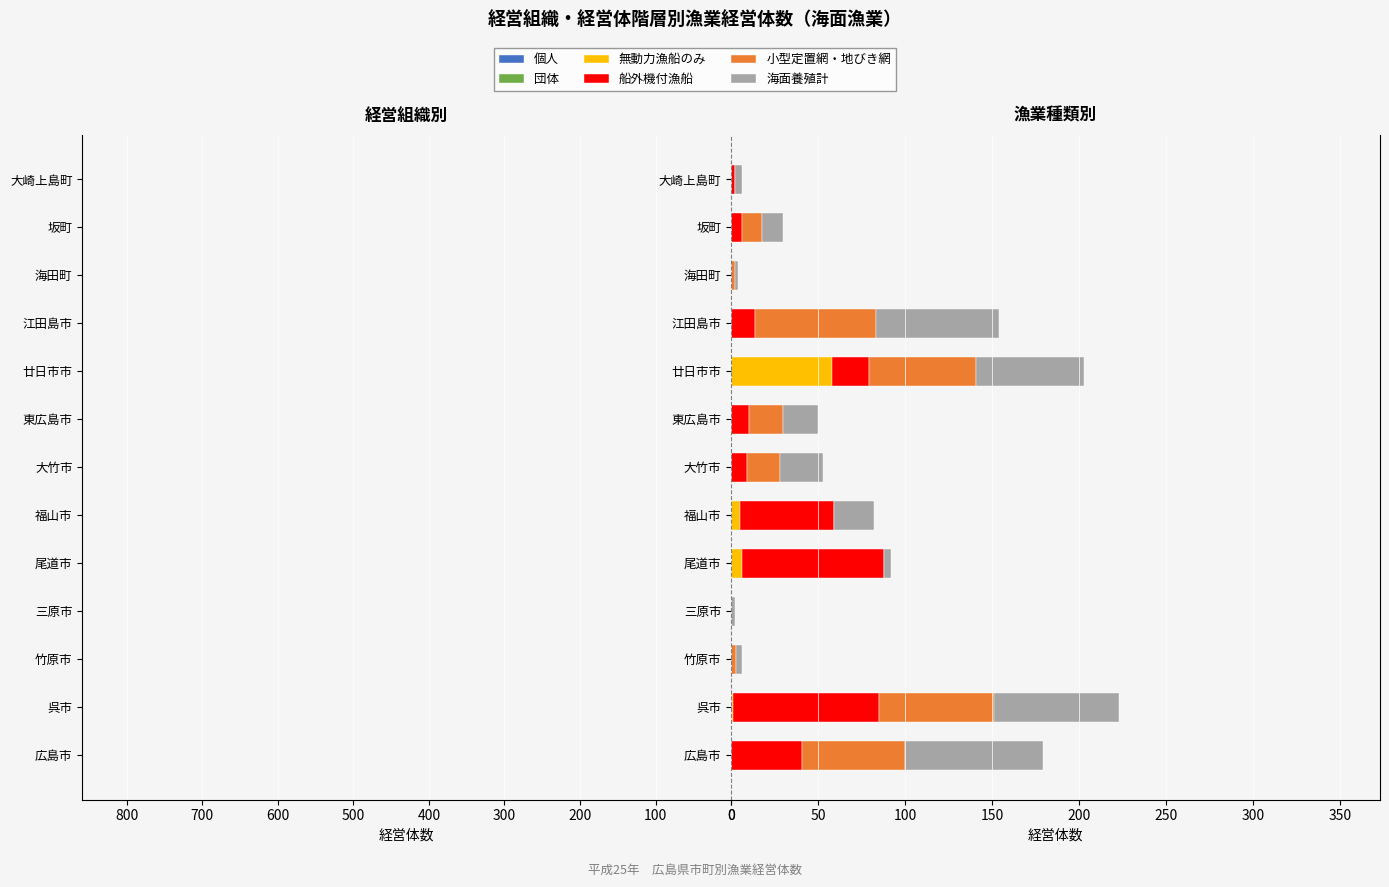

What is the average value of the 団体 series?

-9